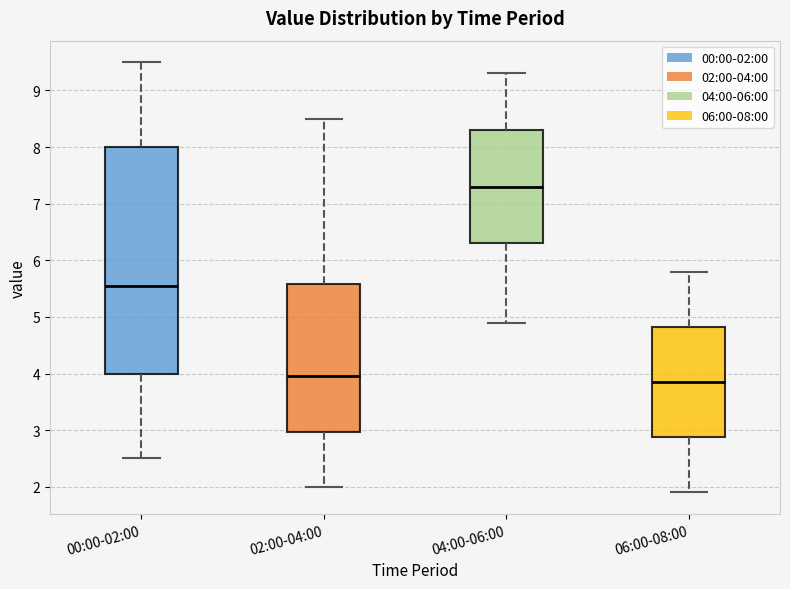

Which box's median line is the lowest?

06:00-08:00